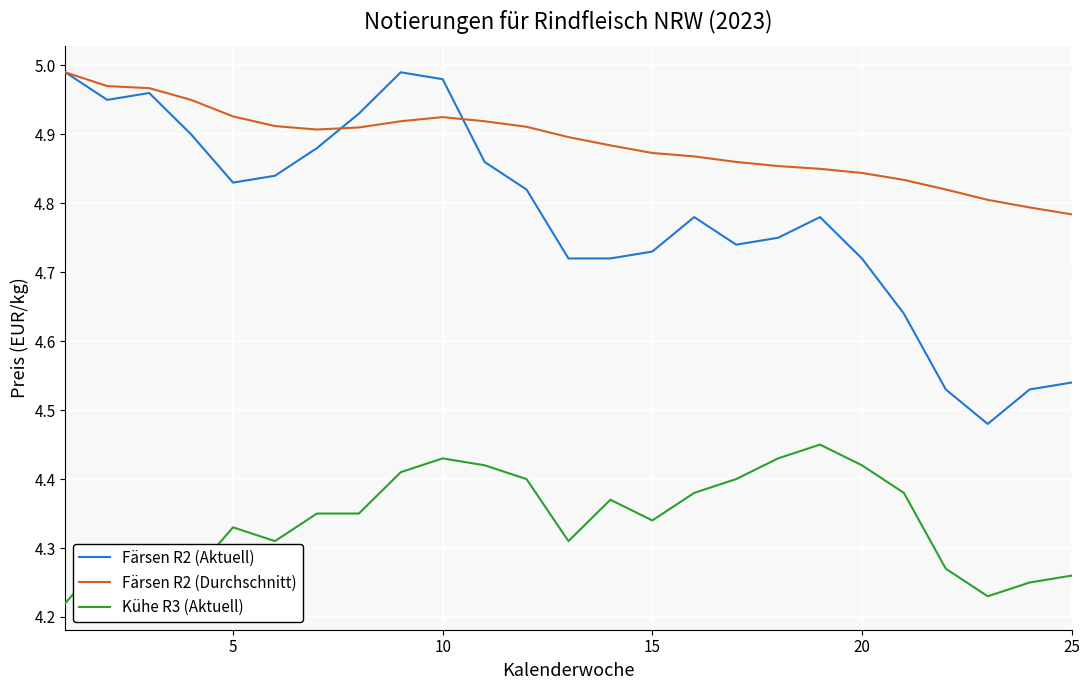

Which series has the largest total across all categories?

Färsen R2 (Durchschnitt)